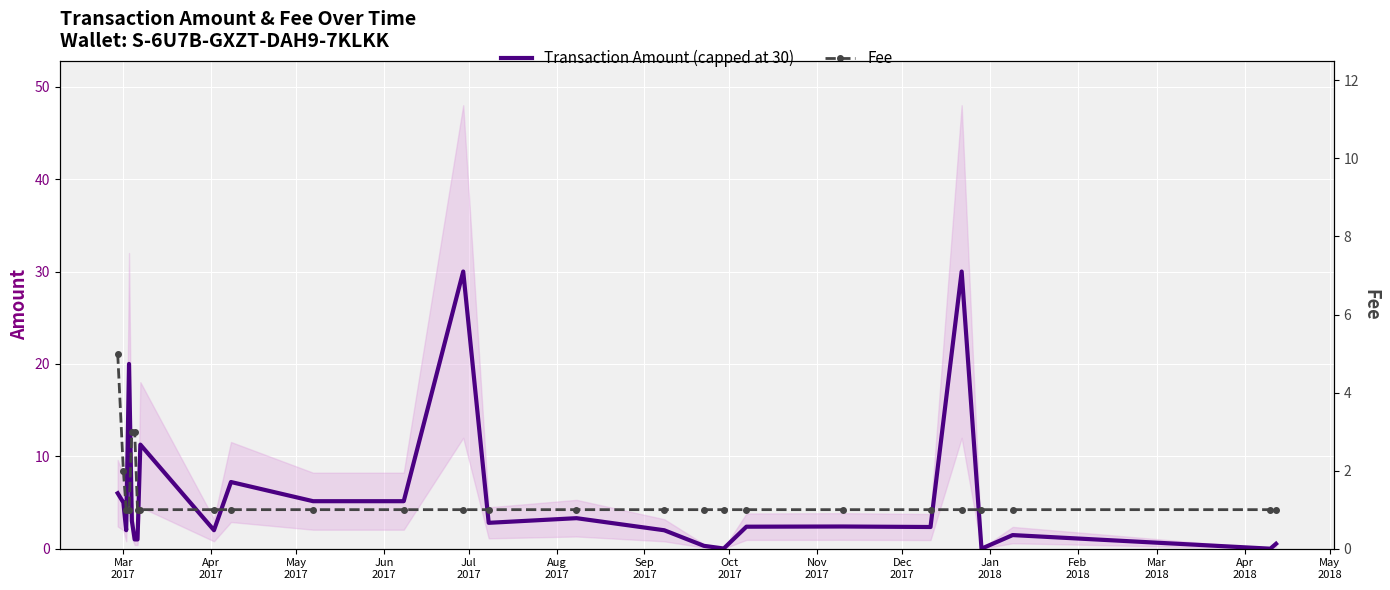

What is the highest value of the Transaction Amount (capped at 30) series?

30.0